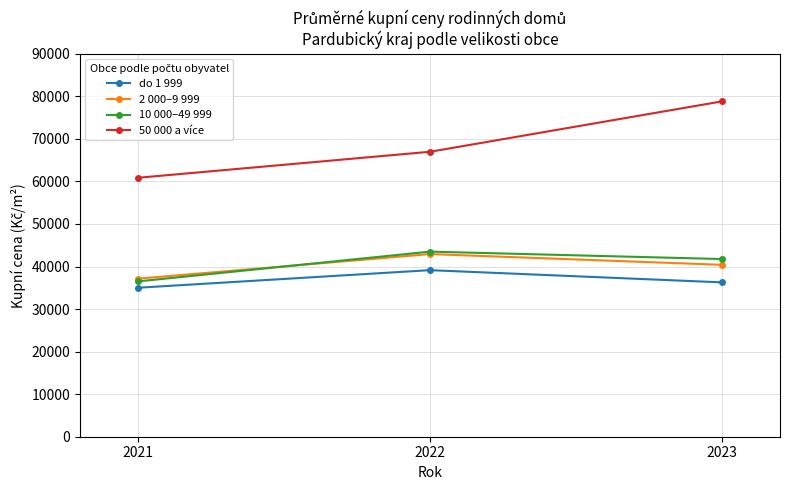

What is the greatest value displayed?

78809